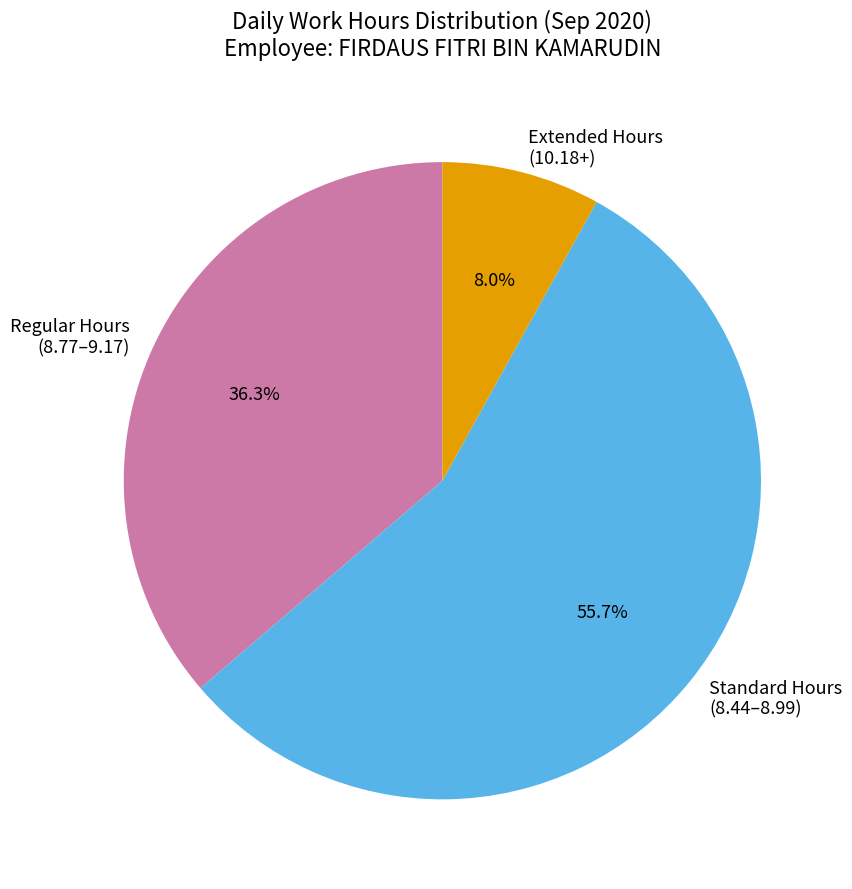

Count the number of slices in the pie.

3